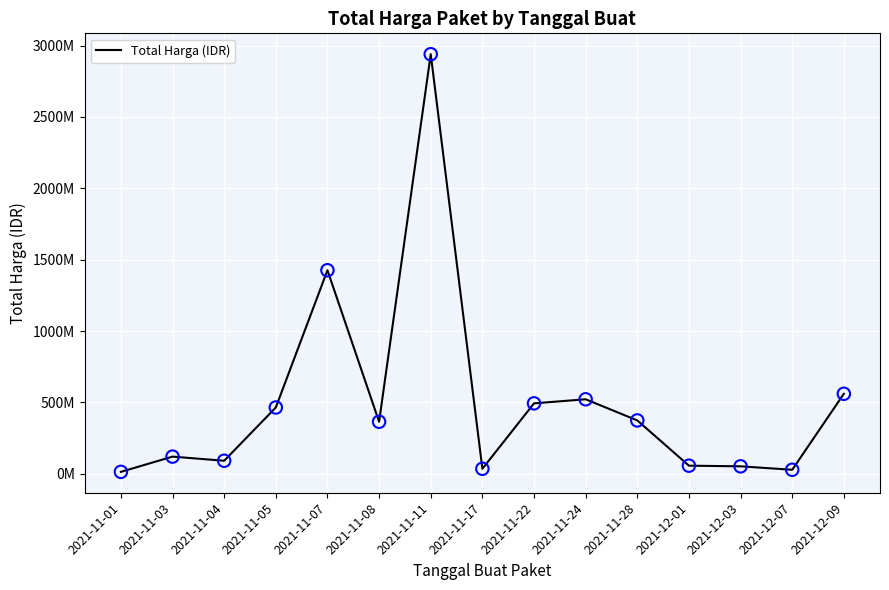

Which has a higher value, 2021-12-07 or 2021-11-17?

2021-11-17